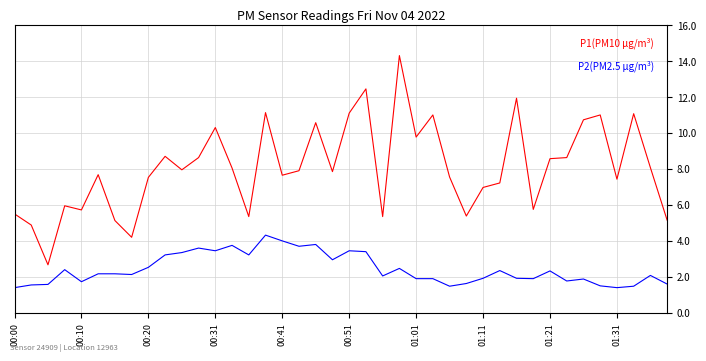

What is the greatest value displayed?

14.3